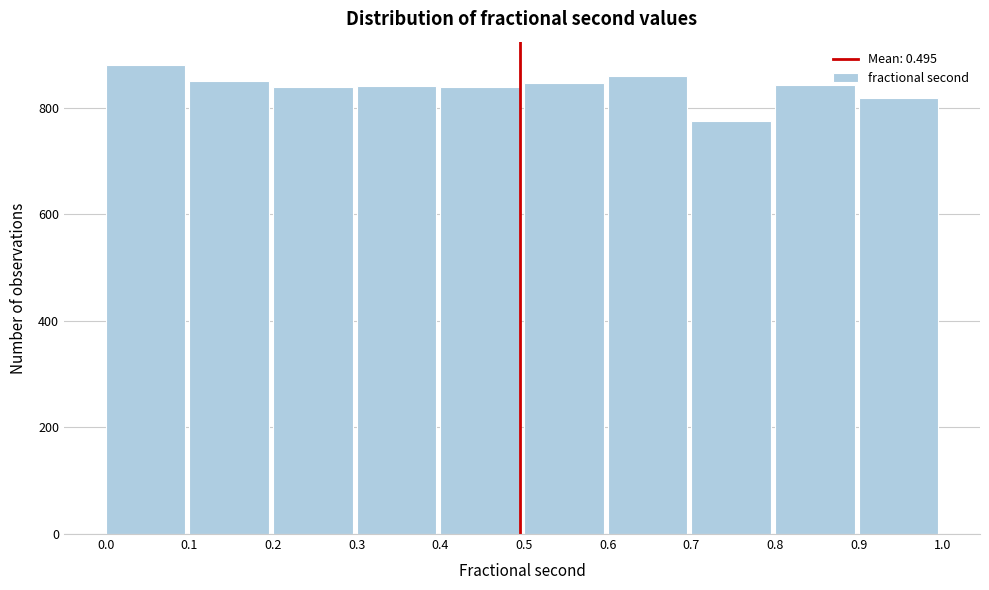

Reading left to right, transcribe this chart: for each bar, give the range it covers on the x-axis and its height. The values are not printed on the chart, so give them approximately, as read against the axis.

0.0 to 0.1: 880
0.1 to 0.2: 860
0.2 to 0.3: 840
0.3 to 0.4: 840
0.4 to 0.5: 840
0.5 to 0.6: 840
0.6 to 0.7: 860
0.7 to 0.8: 780
0.8 to 0.9: 840
0.9 to 1.0: 820